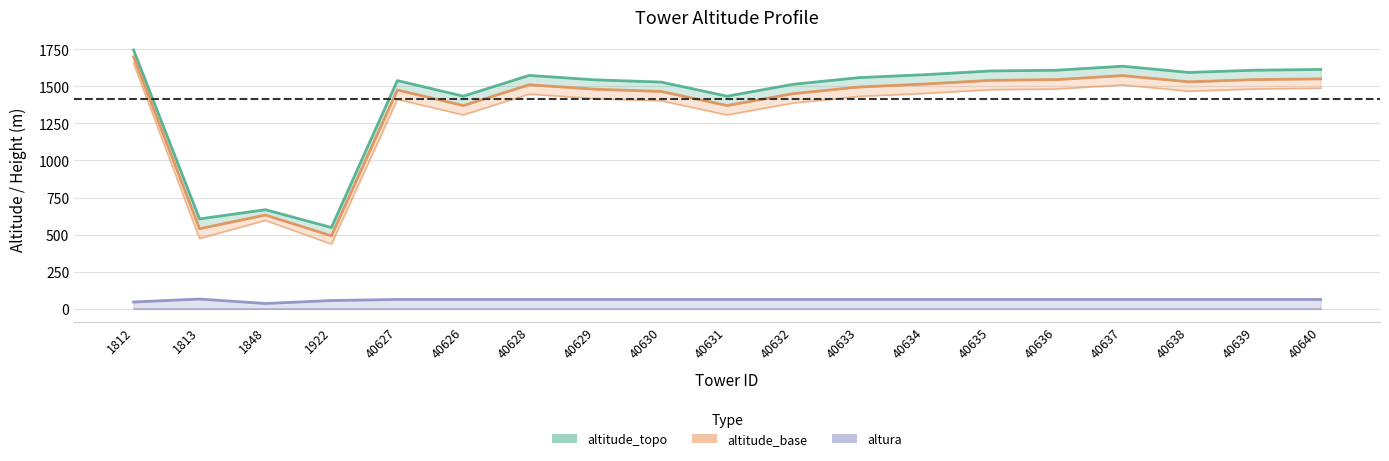

At which label does altitude_topo first exceed 1558?

1812